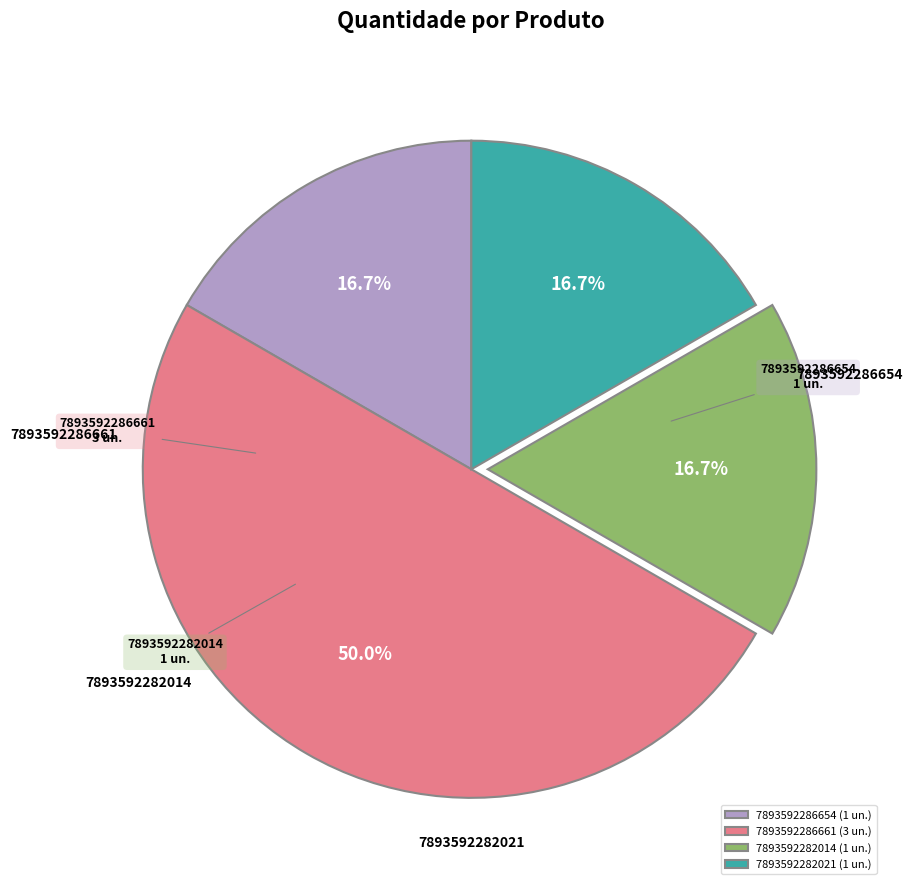

True or false: 7893592286654 accounts for 17% of the total.

True